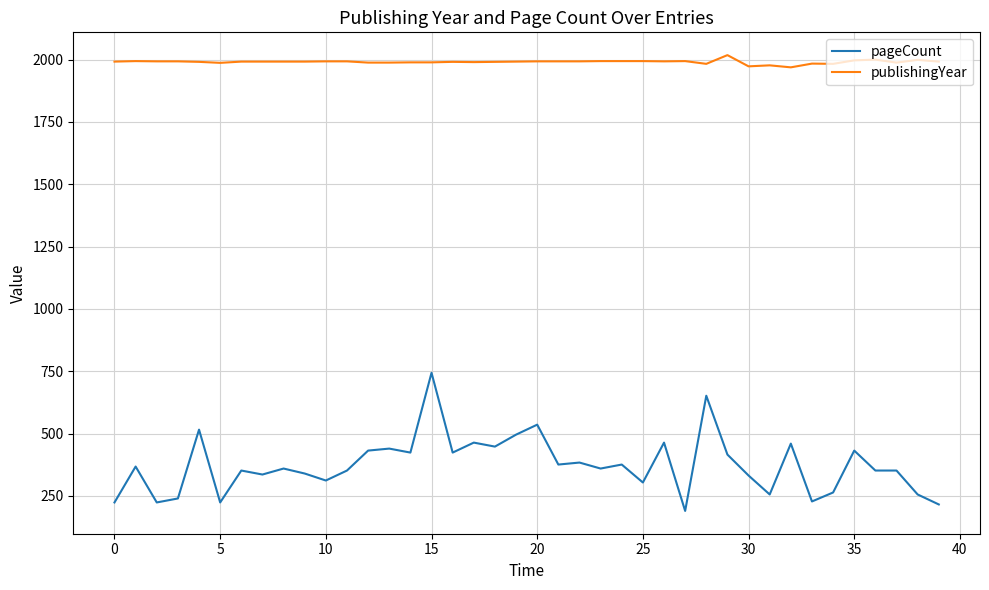

How many lines are shown in the chart?

2